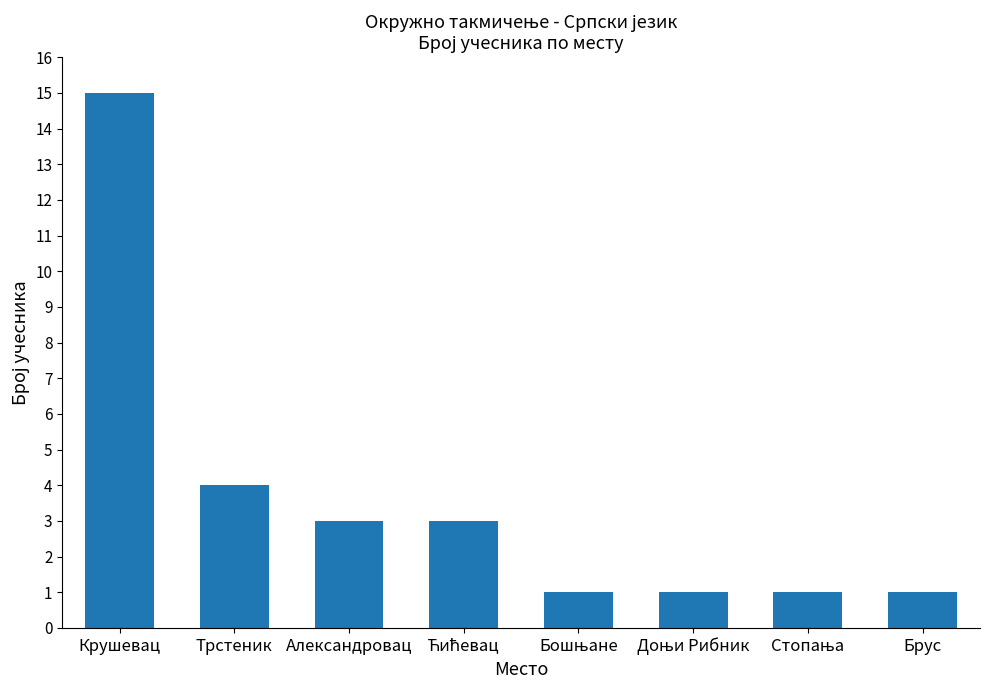

What is the difference between the second highest and minimum values?

3